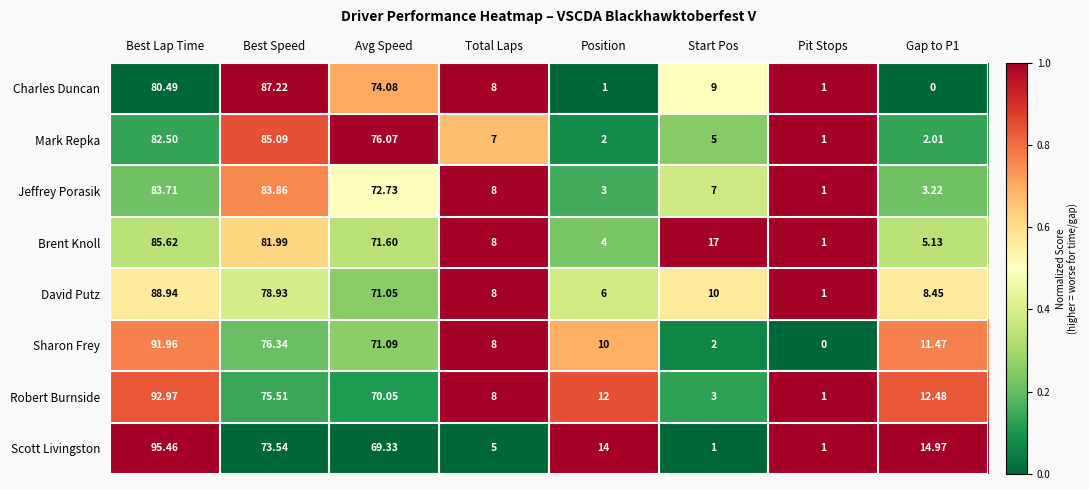

Which series changed the most between Best Speed and Gap to P1?

Charles Duncan